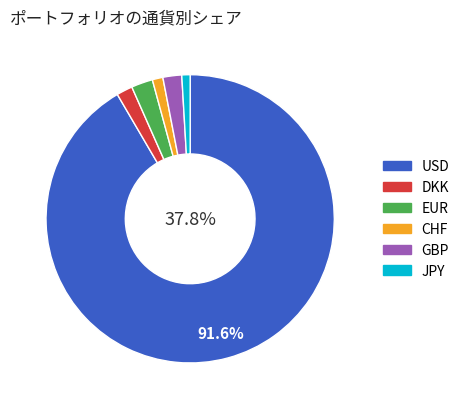

To the nearest percent, what portion does 23 represent?

1%